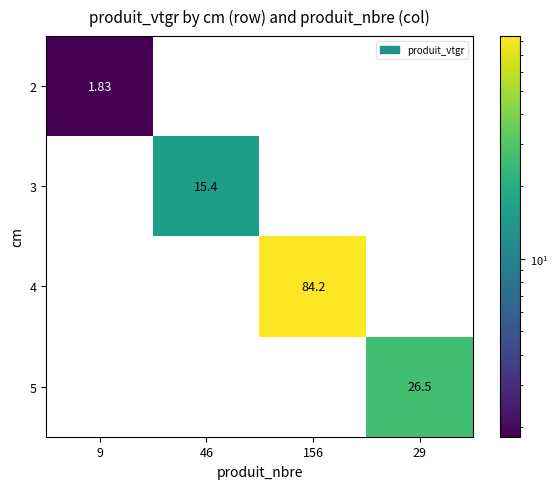

At 46, list the series in order from smallest to largest.

2, 4, 5, 3